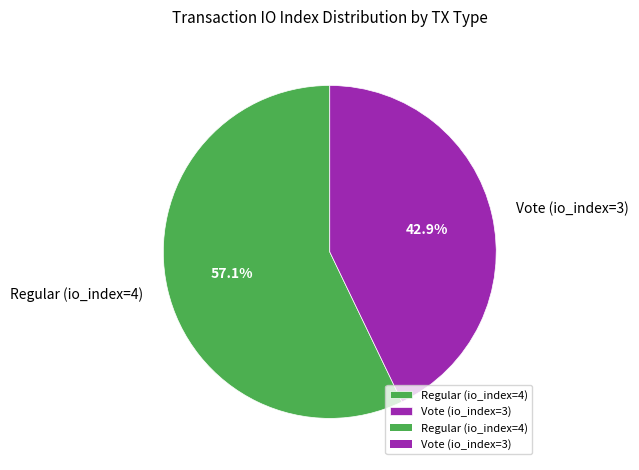

Count the number of slices in the pie.

2